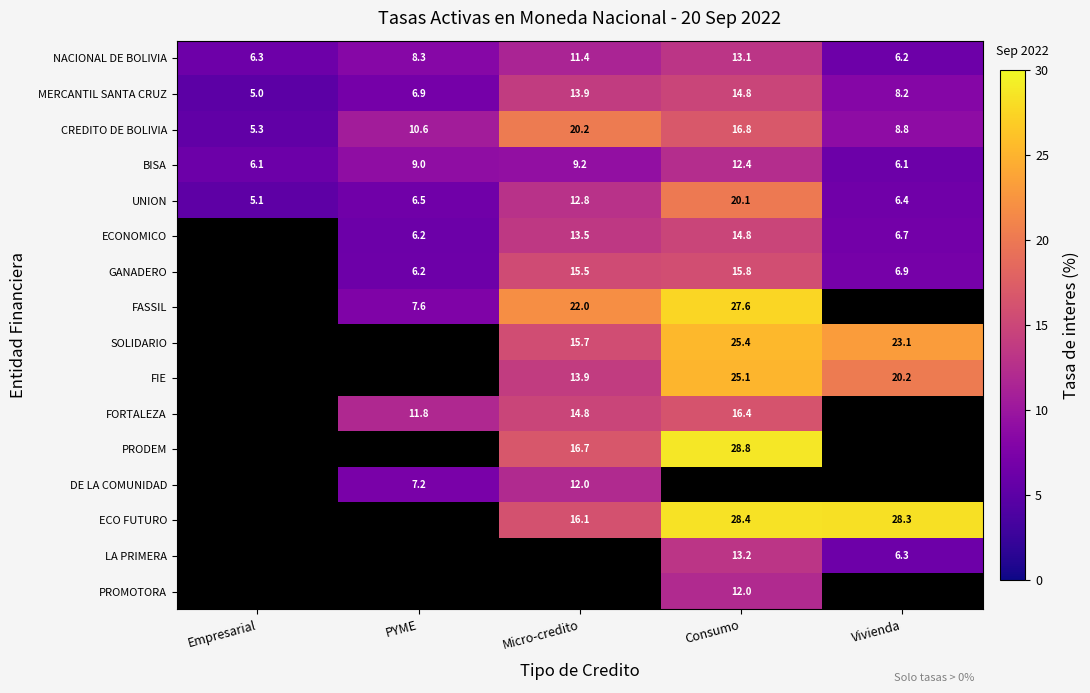

What is the maximum value shown in the chart?

28.8